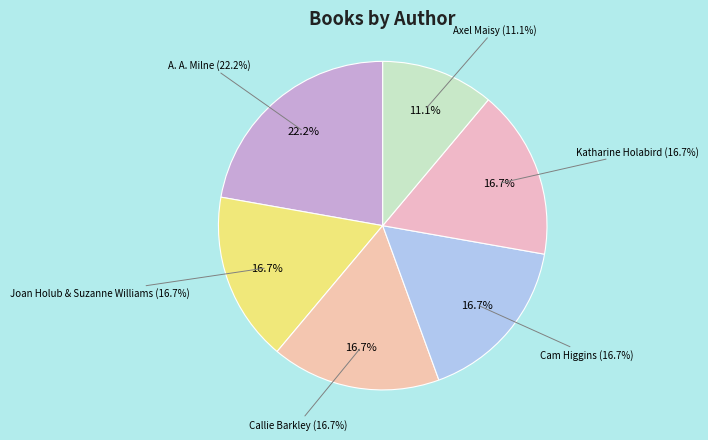

Does A. A. Milne represent more than half of the total?

No